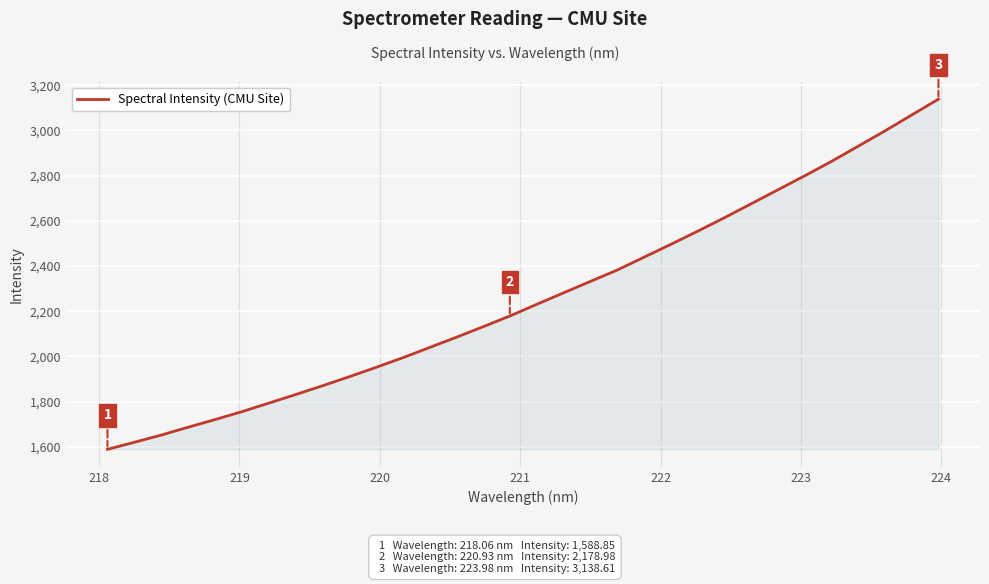

What is the difference between the maximum and minimum values?

1549.8